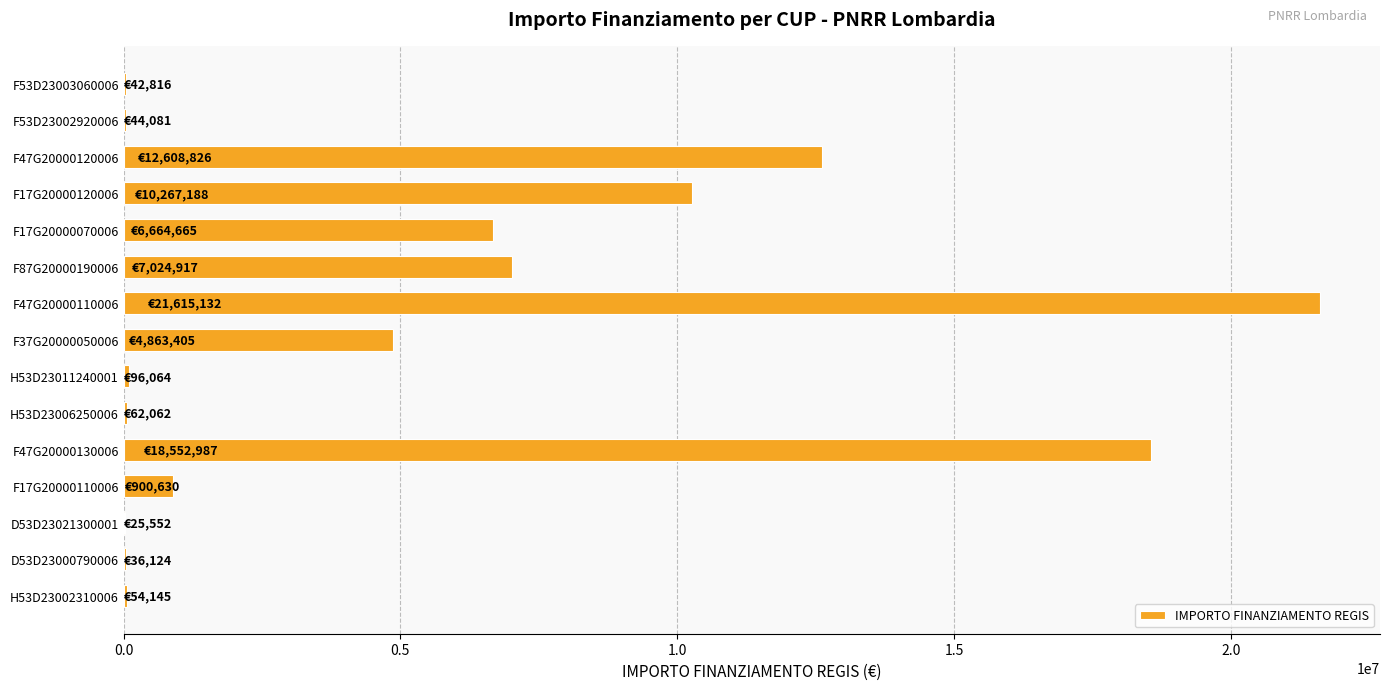

At which label is the value closest to 10820342?

F17G20000120006